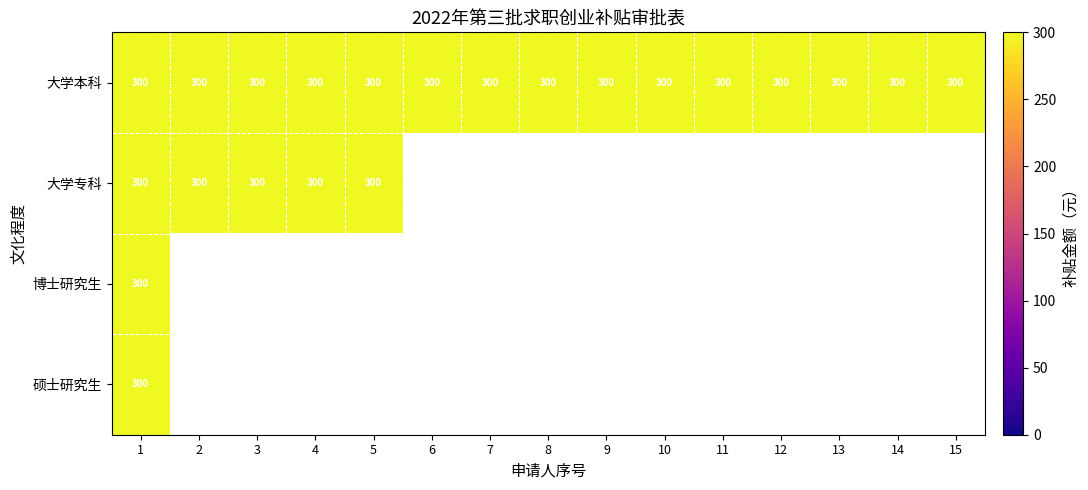

Between 15 and 14, which is larger?

15